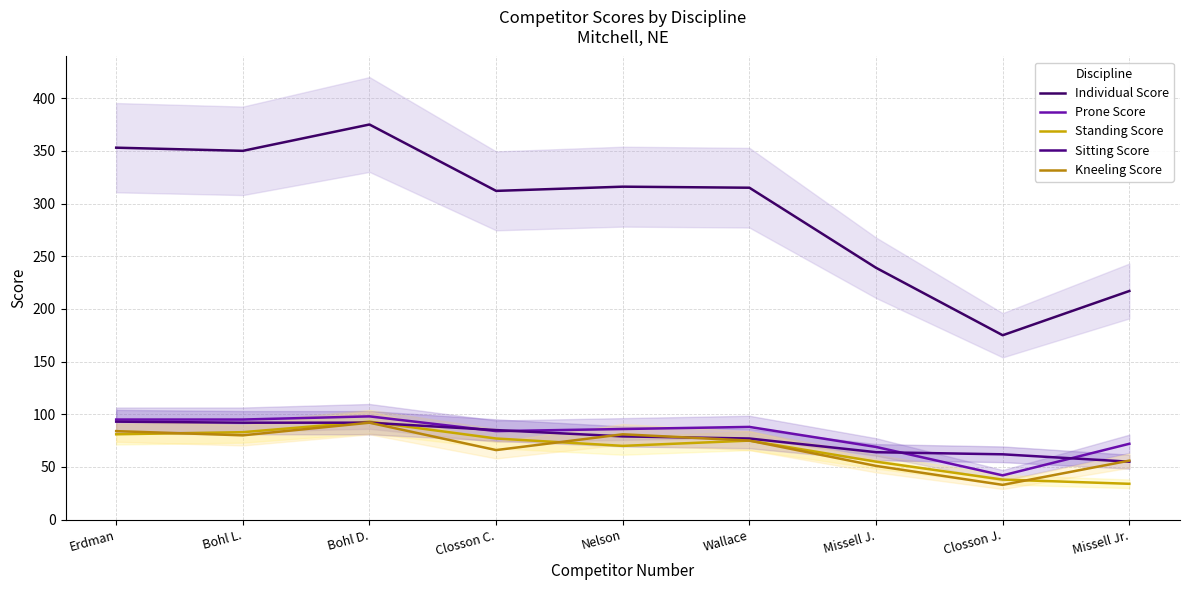

True or false: Prone Score and Individual Score cross at least once.

False